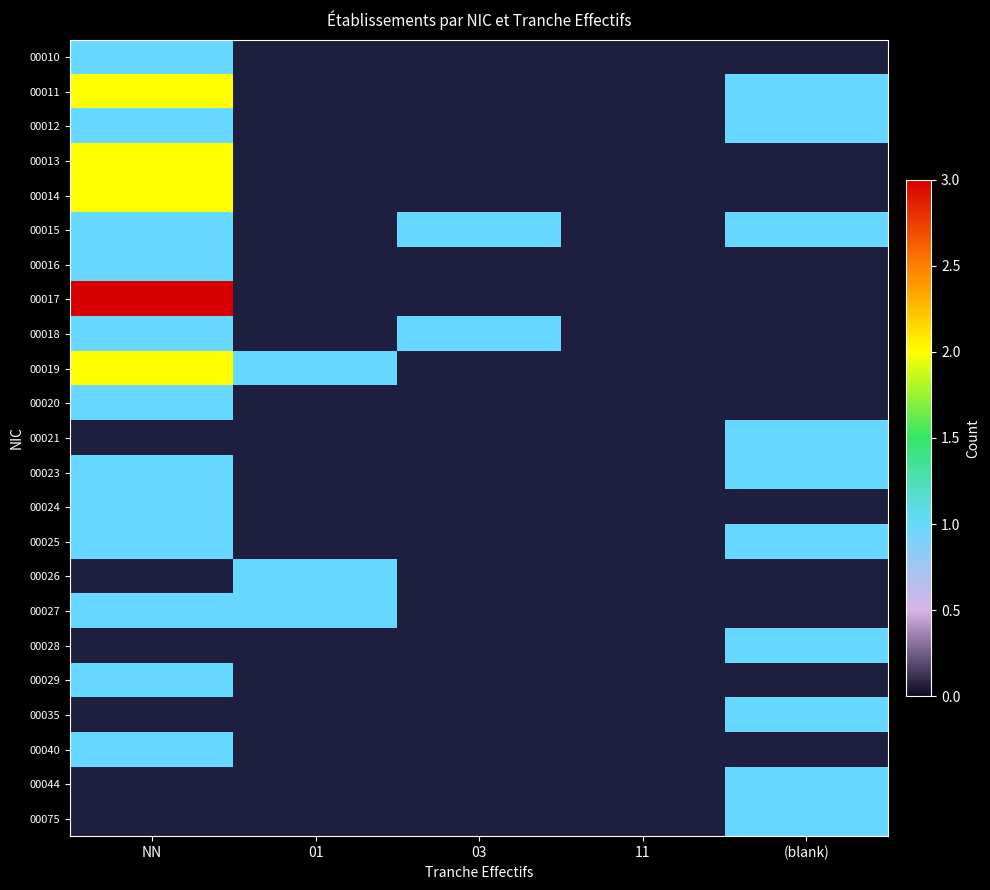

How many categories are shown in the chart?

5